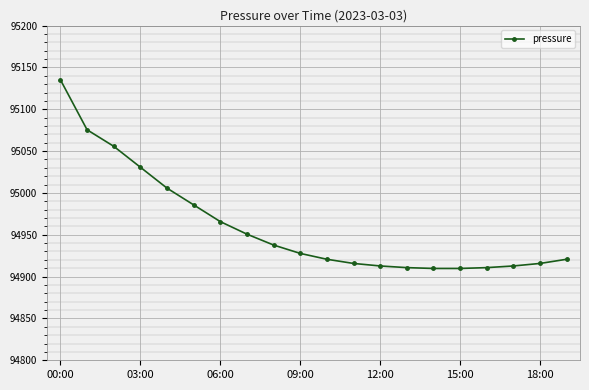

What is the value of the 6th point from the left?

94985.7